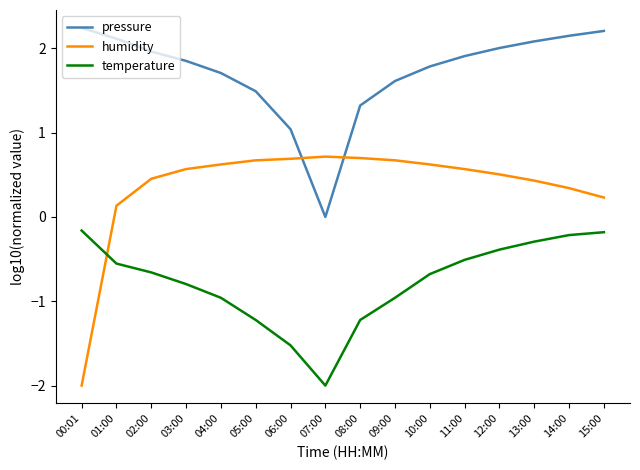

What is the highest value of the humidity series?

0.7